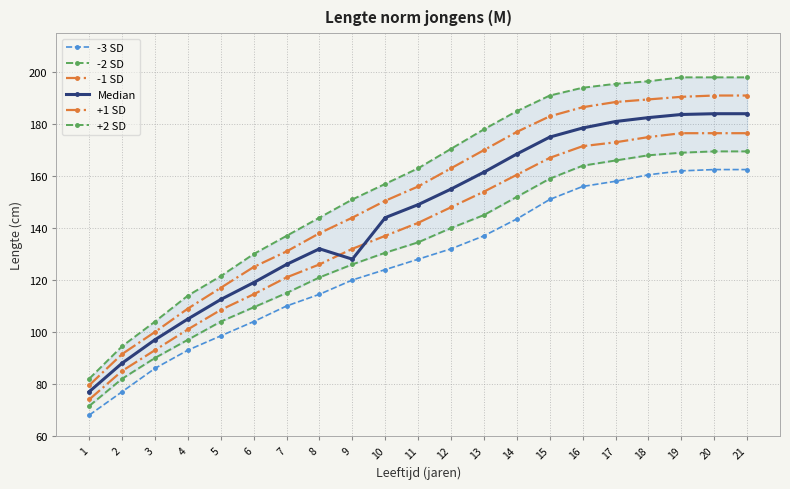

At which category is the sum across all series the highest?

20